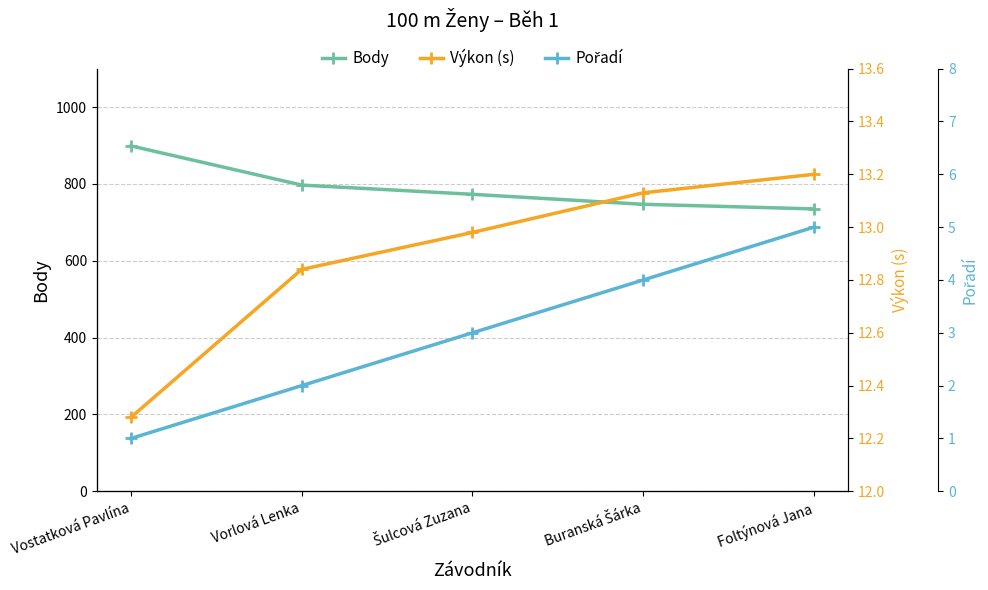

How many data points in Body are less than 773?

2